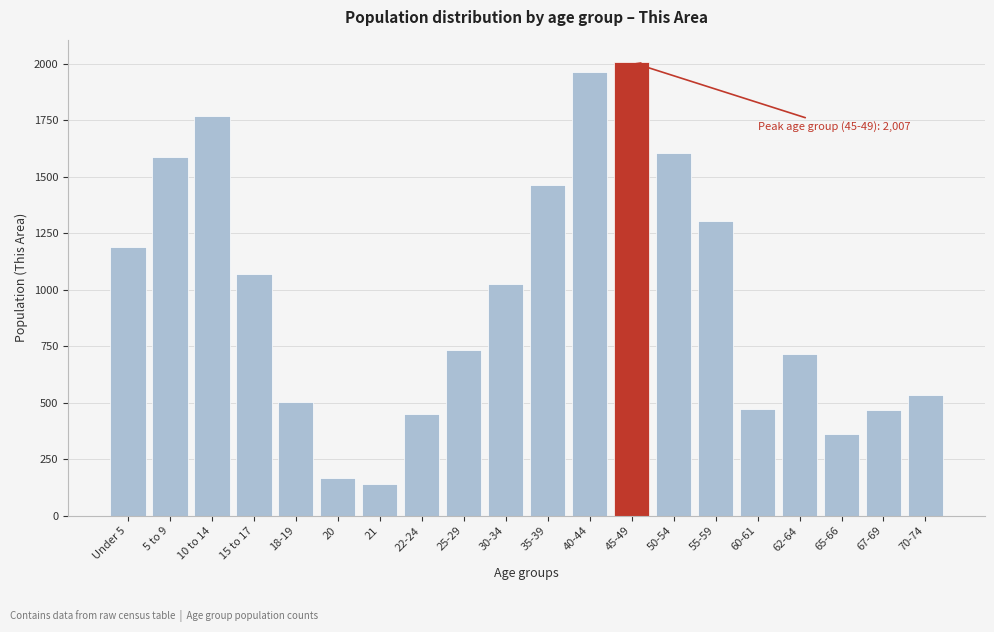

What is the difference between the values at 15 to 17 and Under 5?

122